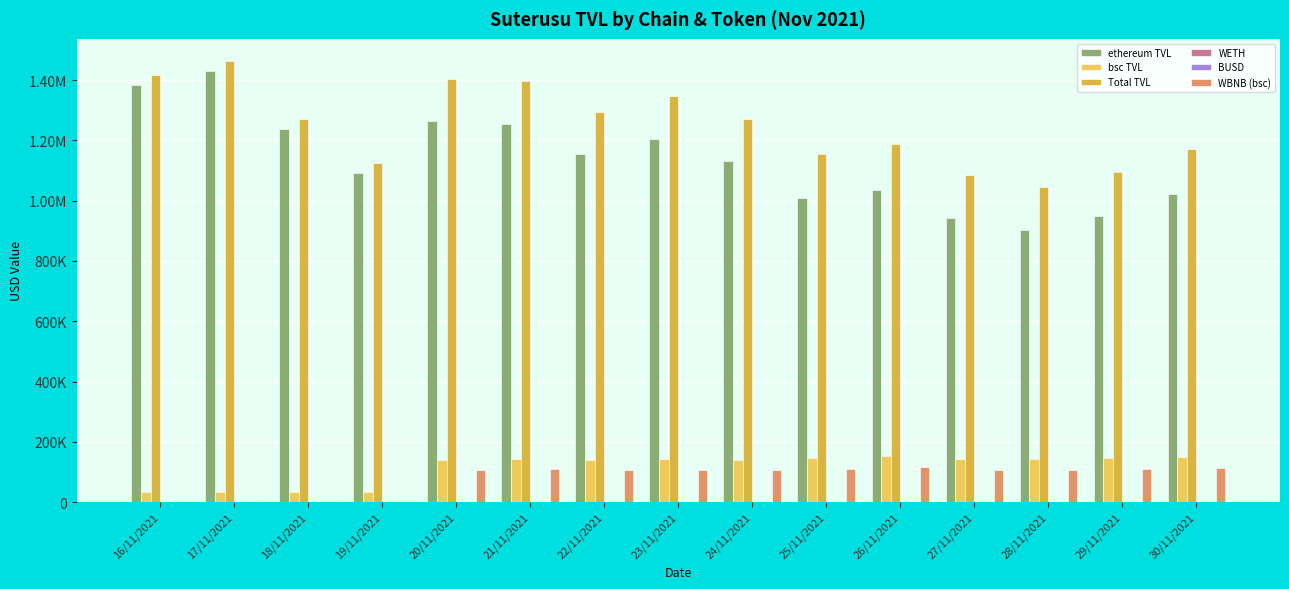

How many bars are there in each group?

6